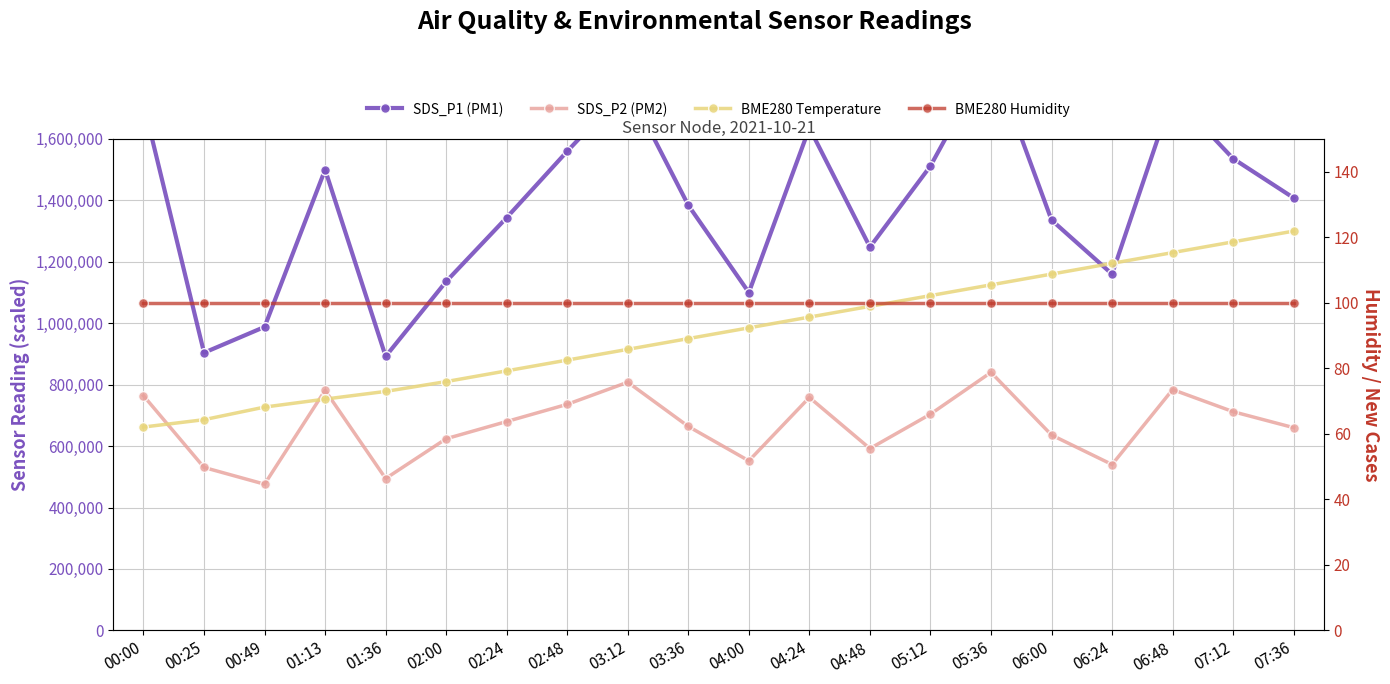

How many times do BME280 Temperature and SDS_P1 (PM1) cross each other?

2